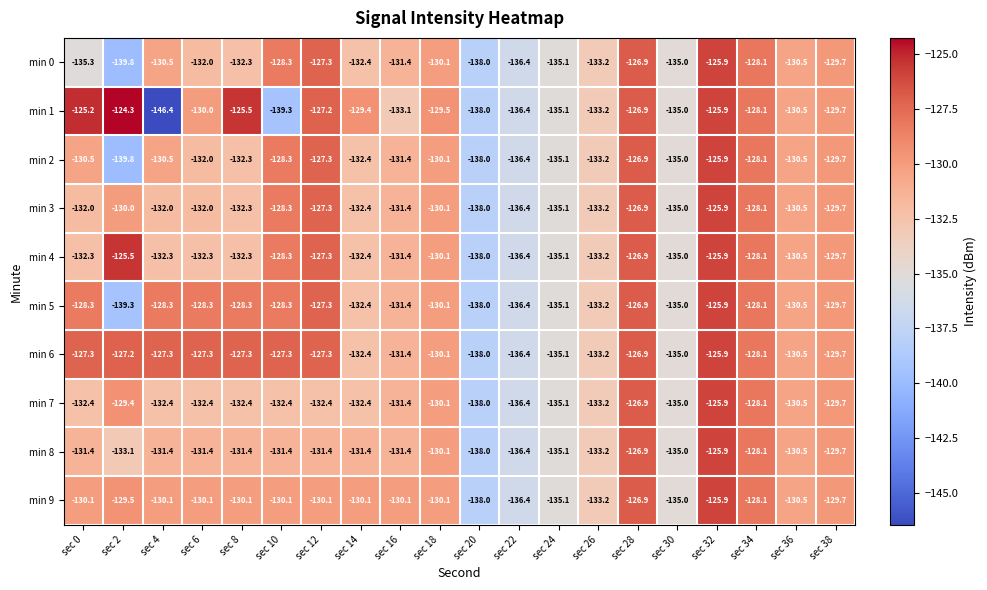

Which label corresponds to the smallest value in the chart?

sec 4